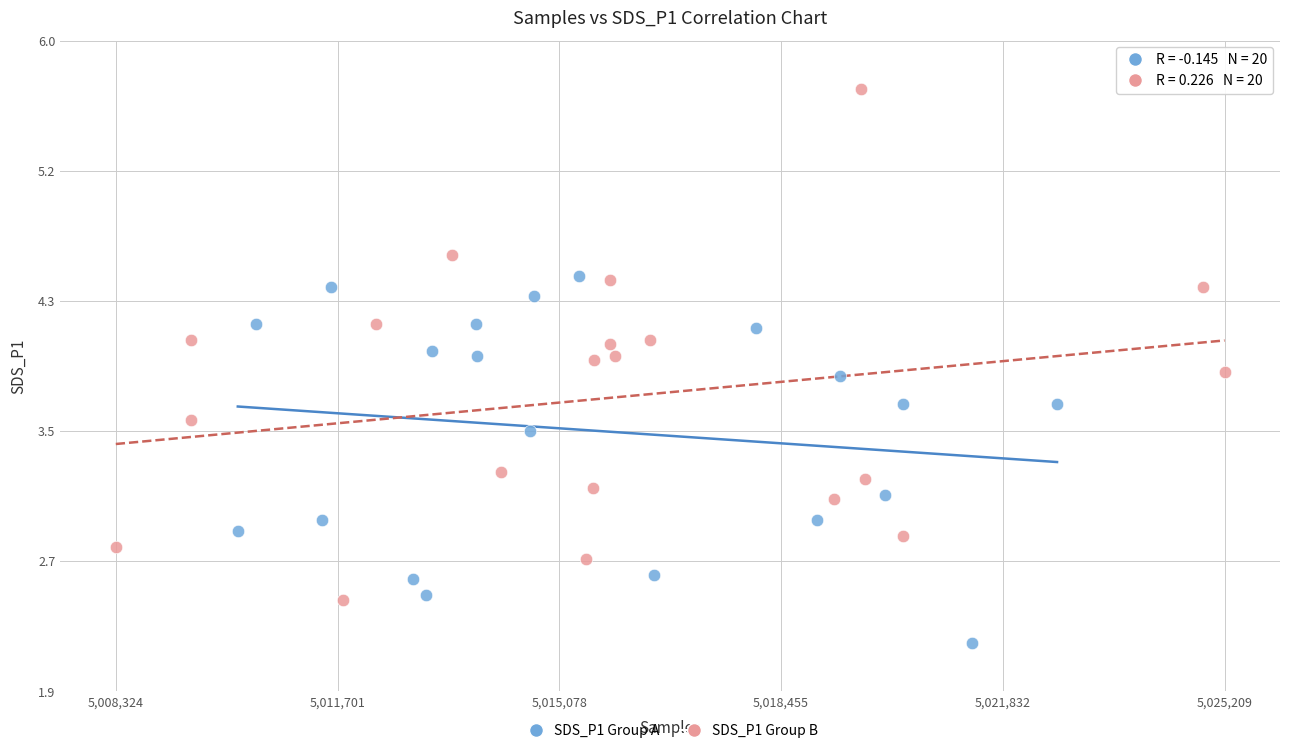

Which series reaches the minimum Y coordinate?

SDS_P1 Group A